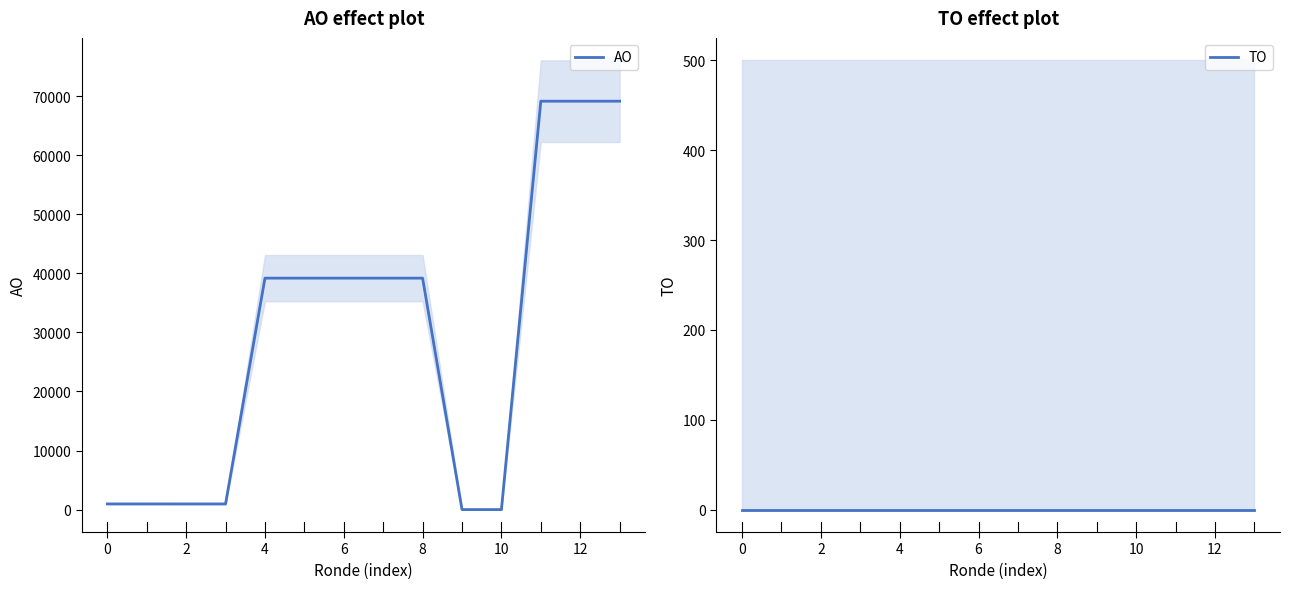

True or false: TO has more than 1 points higher than both neighbors.

False